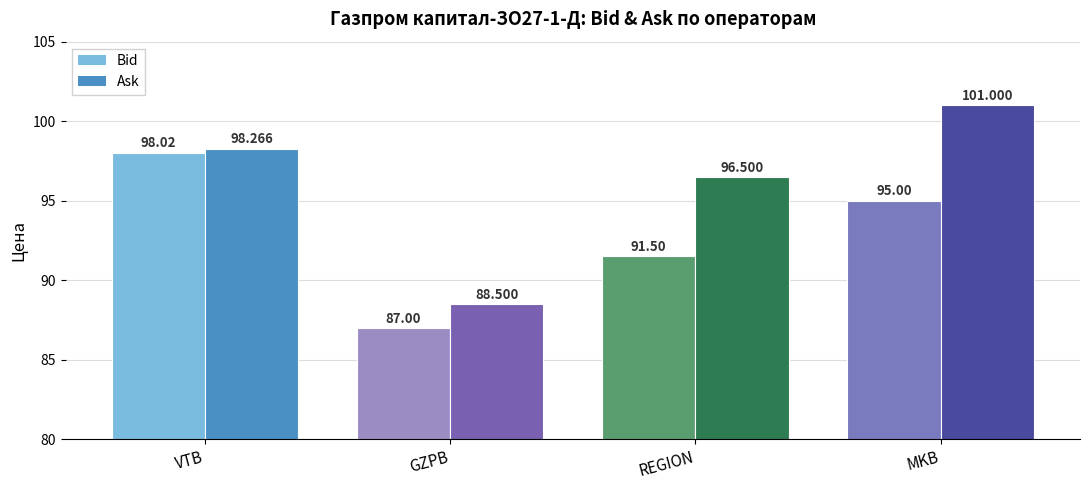

At which label is Ask closest to 94?

REGION